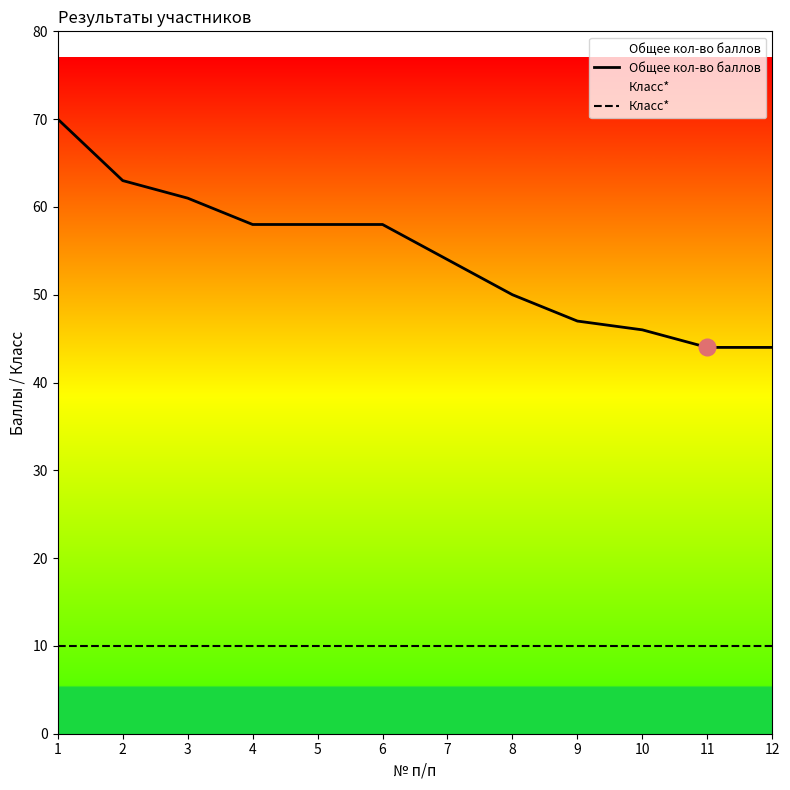

Which series has the widest spread of values?

Общее кол-во баллов